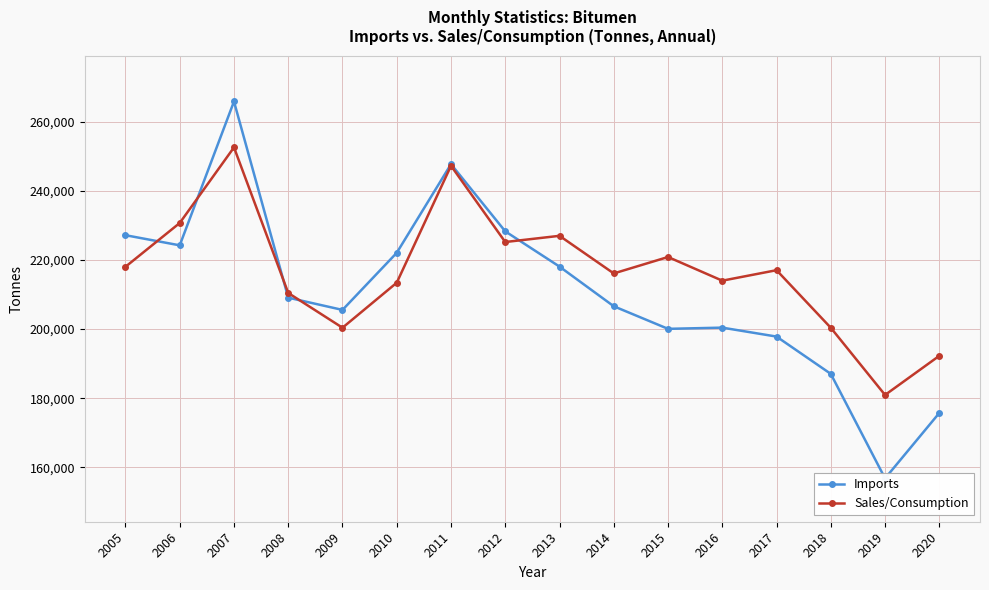

The value of Imports at 2017 is 197817. True or false?

True